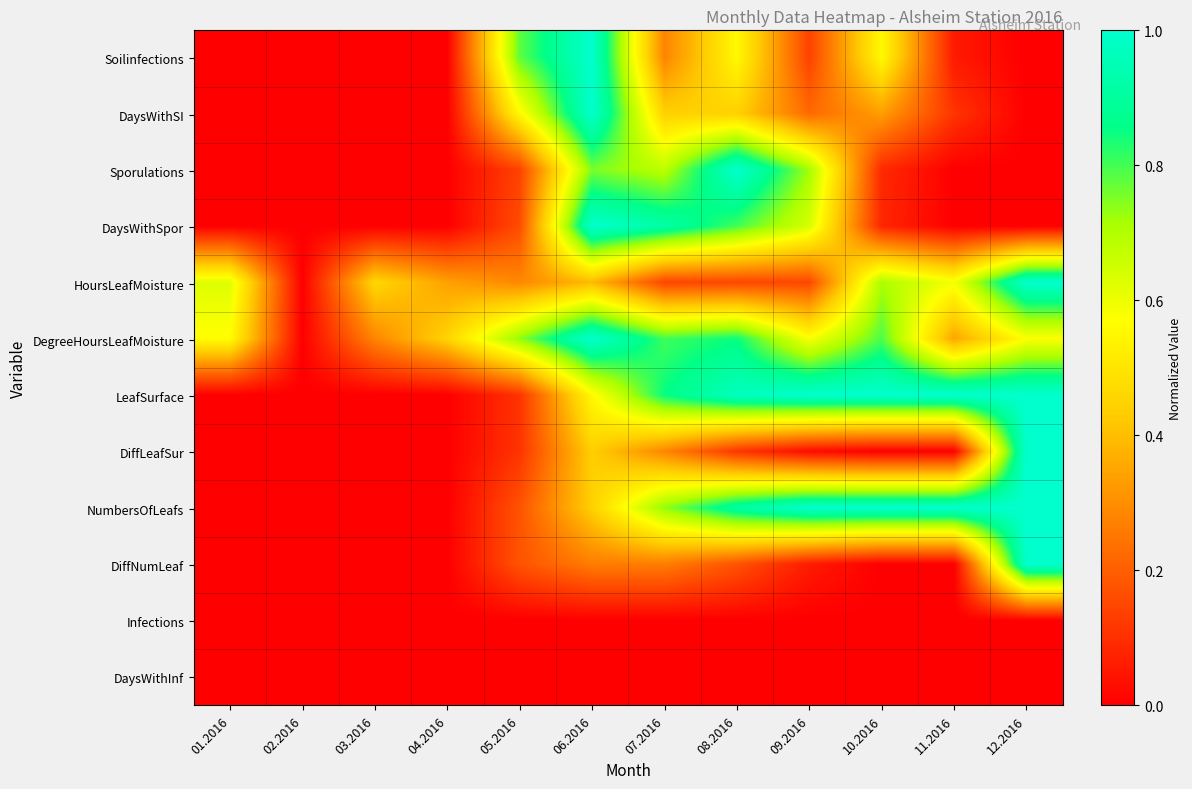

How many distinct data groups are displayed?

12